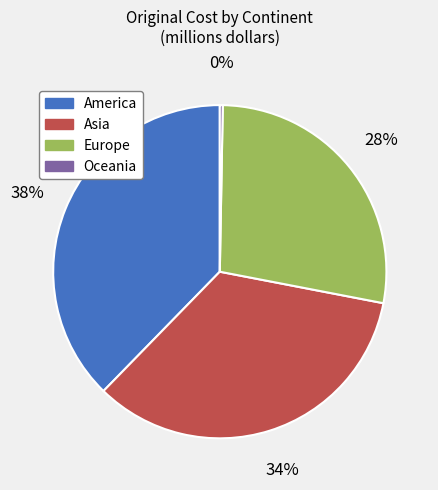

True or false: Europe accounts for 16% of the total.

False